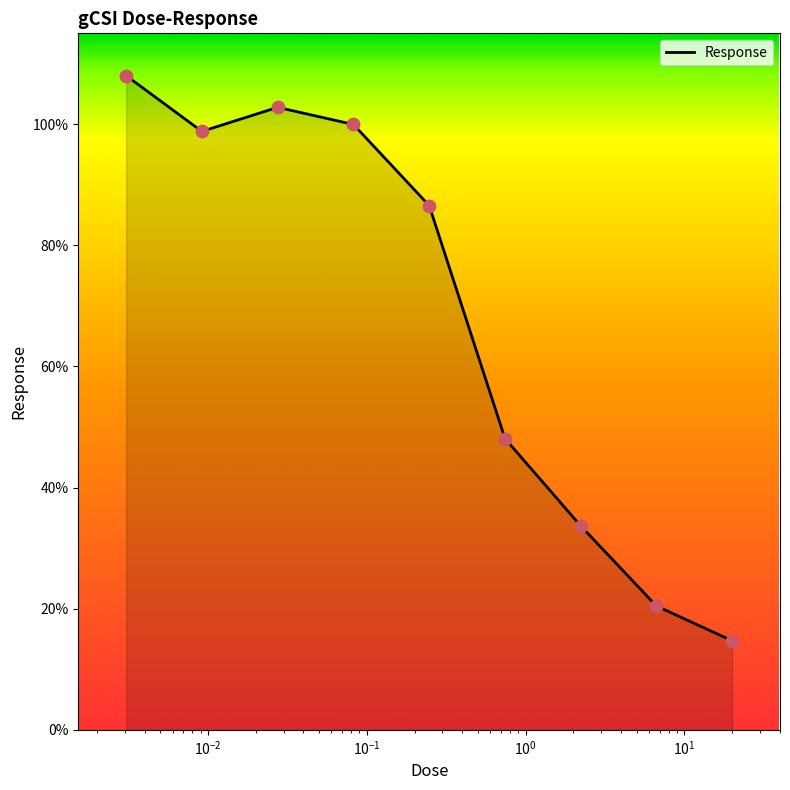

What is the difference between the maximum and minimum values?

93.3